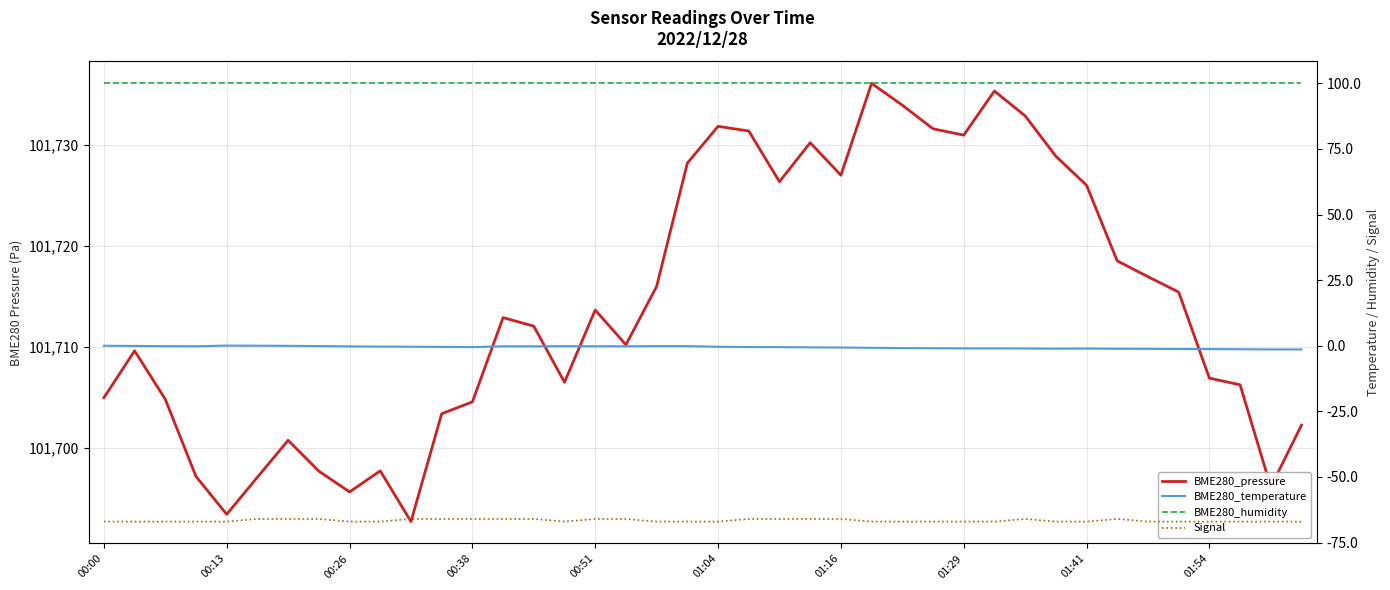

True or false: BME280_humidity has a value of 169.2 at 01:04.

False